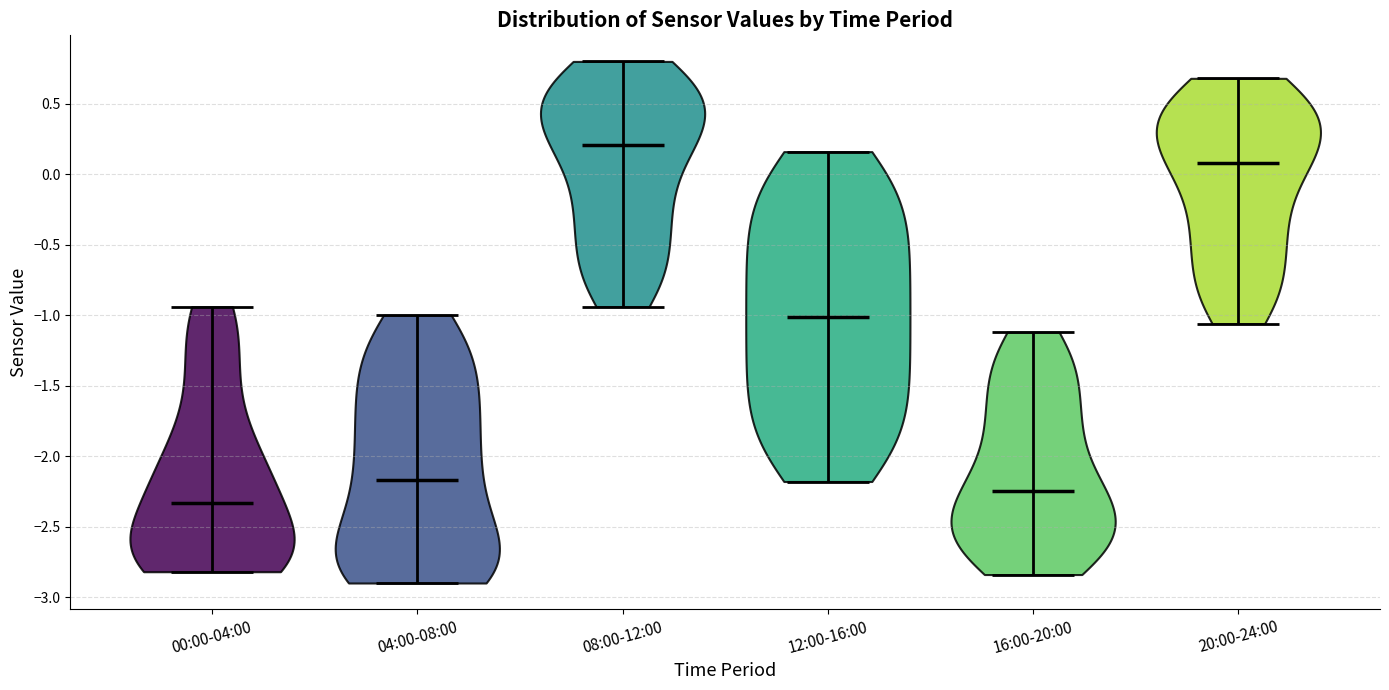

Reading left to right, read every violin against the y-axis: where its median line is, and the lowest and highest points it reaches. The values are not printed on the chart, so give them approximately, as read against the axis.

00:00-04:00: median line -2.35, lowest point -2.80, highest point -0.95
04:00-08:00: median line -2.15, lowest point -2.90, highest point -1.00
08:00-12:00: median line 0.20, lowest point -0.95, highest point 0.80
12:00-16:00: median line -1.00, lowest point -2.20, highest point 0.15
16:00-20:00: median line -2.25, lowest point -2.85, highest point -1.10
20:00-24:00: median line 0.10, lowest point -1.05, highest point 0.70